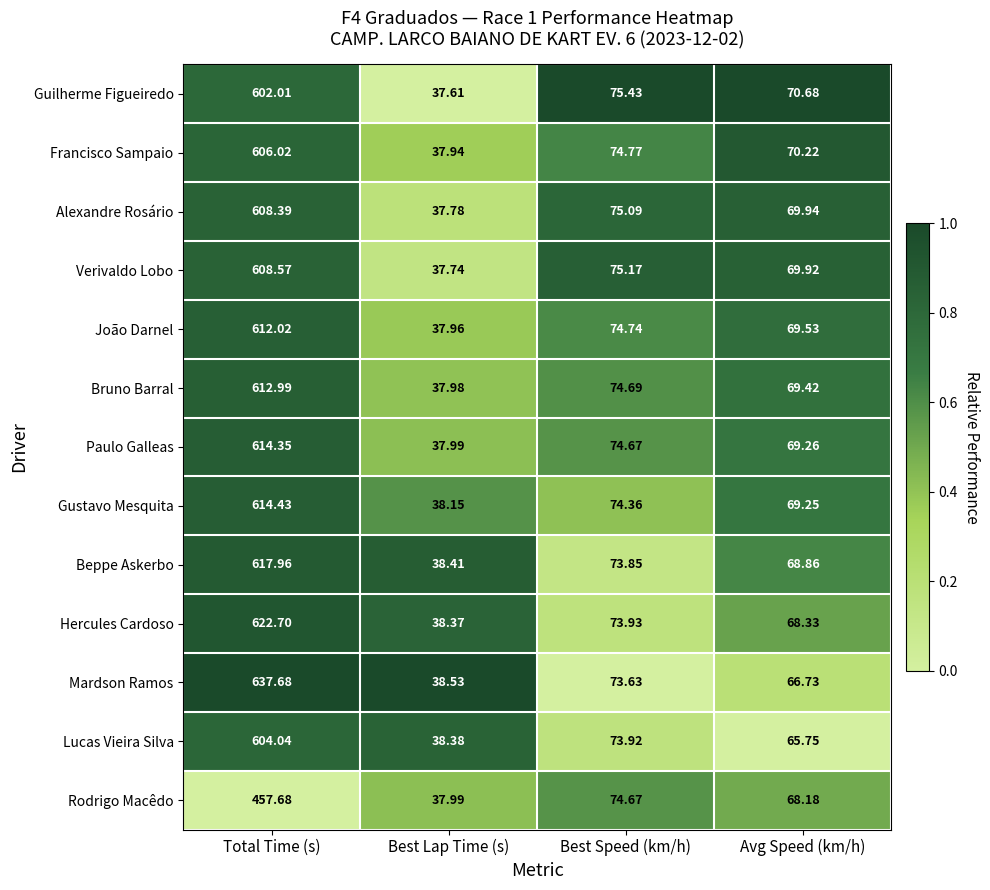

Which series has the widest spread of values?

Mardson Ramos